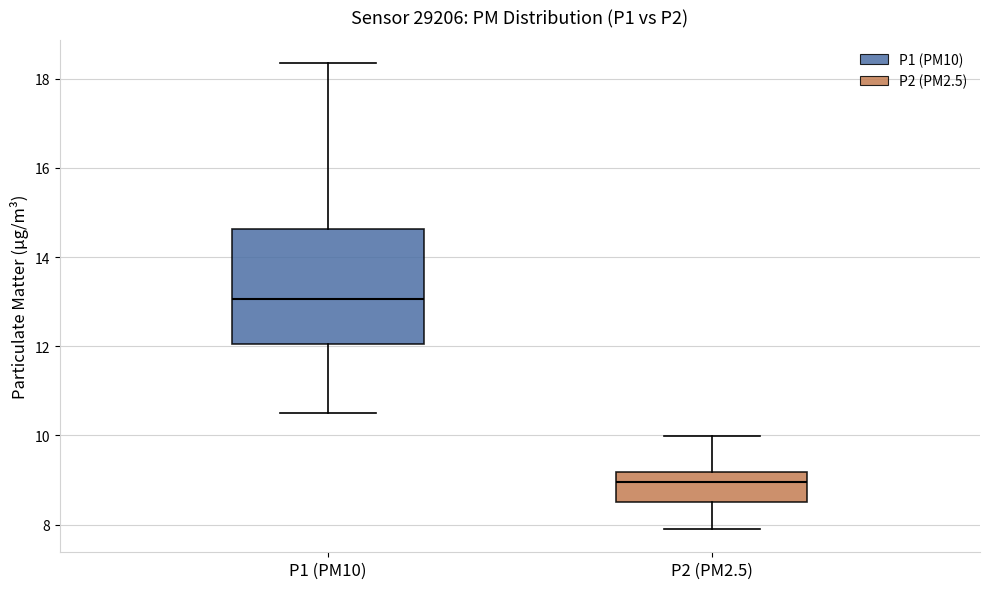

Where does the median line of the box for P1 (PM10) sit on the y-axis? The values are not printed on the chart, so give them approximately, as read against the axis.

13.0